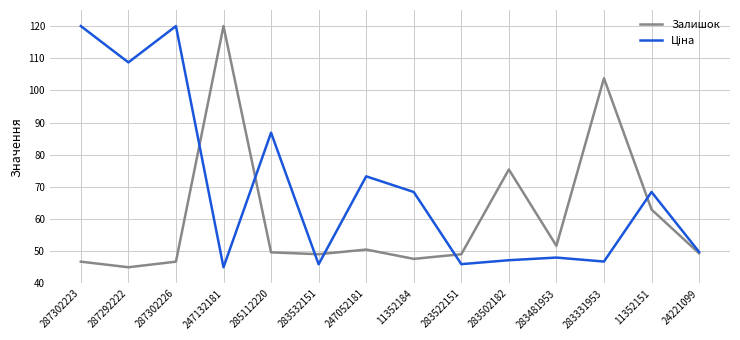

What is the greatest value displayed?

120.0